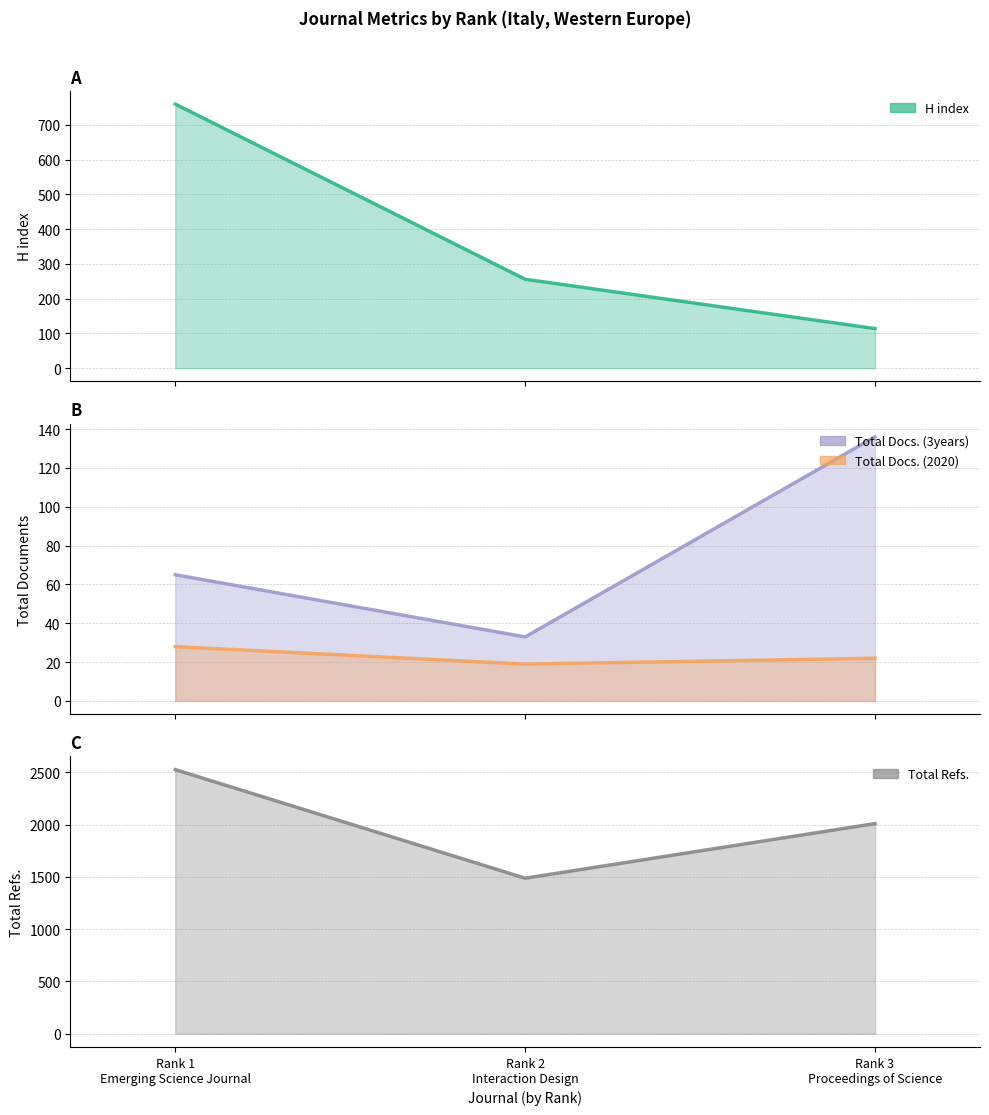

What position from the left is Rank 2
Interaction Design?

2